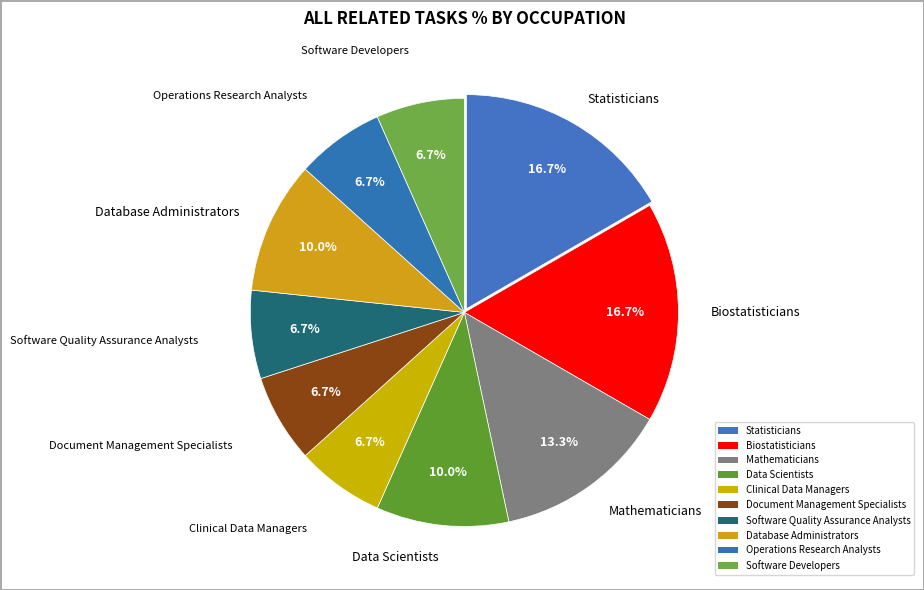

How many slices are in this pie chart?

10